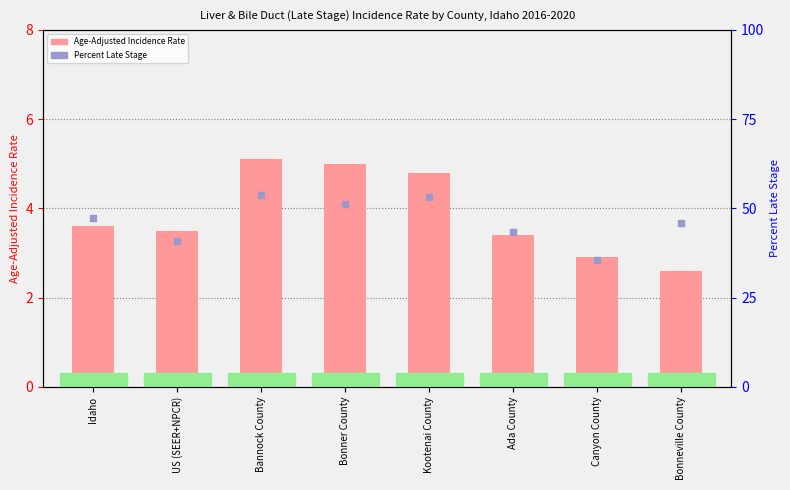

At how many categories does at least one series exceed 27?

8